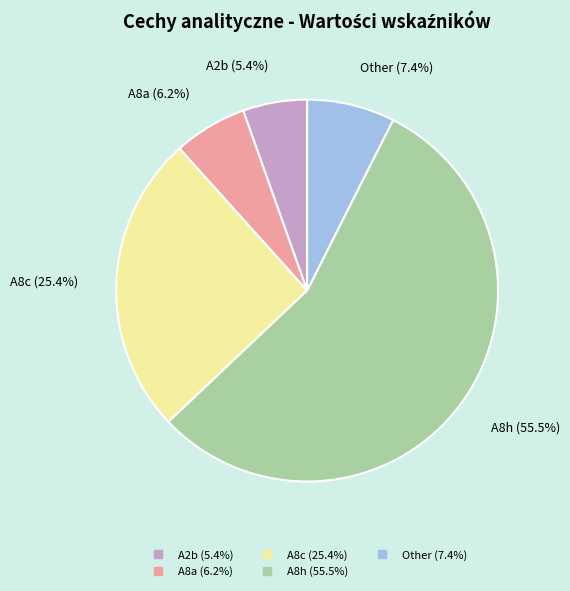

Is there any slice that represents more than half of the pie?

Yes